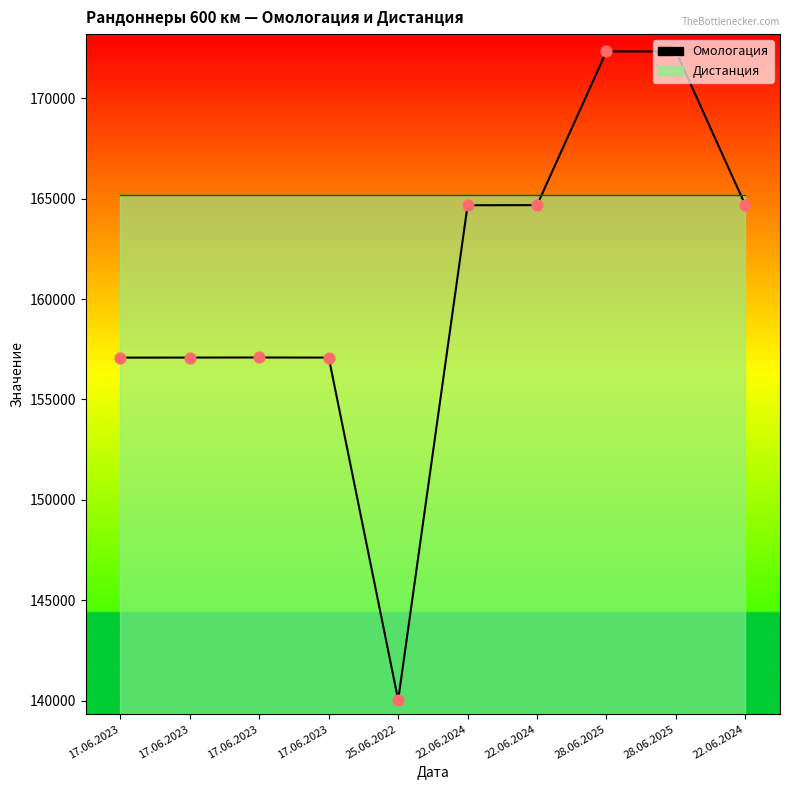

What is the change in value from 17.06.2023 to 28.06.2025?

+15245